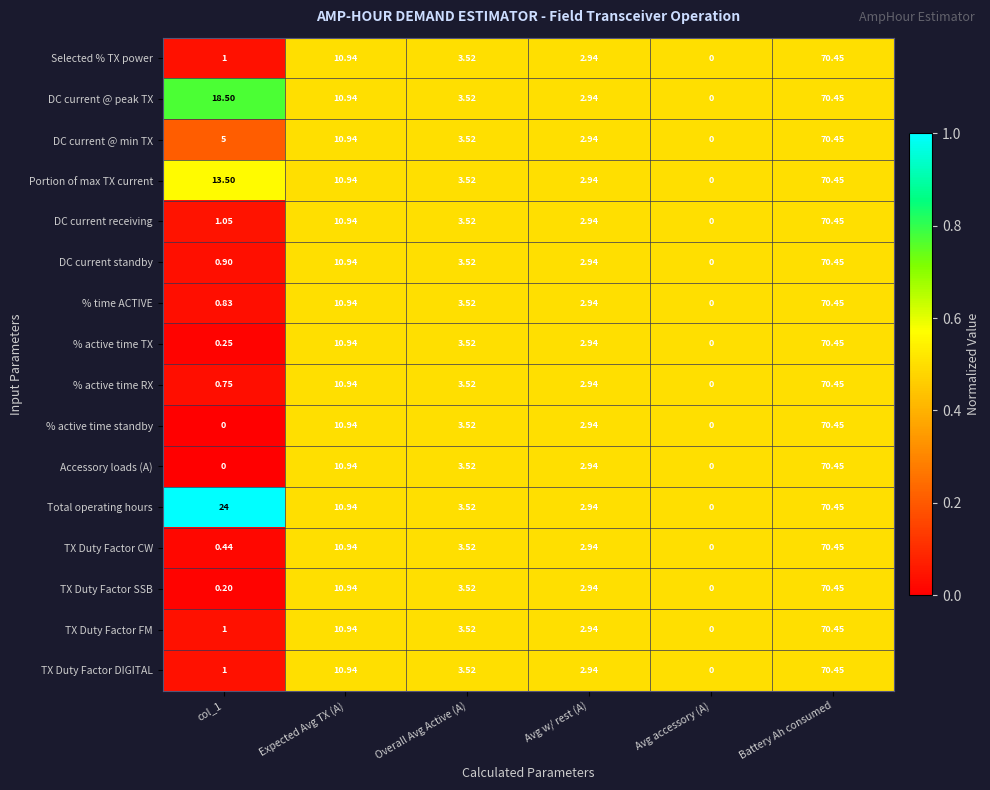

Between col_1 and Avg w/ rest (A), which series saw the biggest shift?

Total operating hours